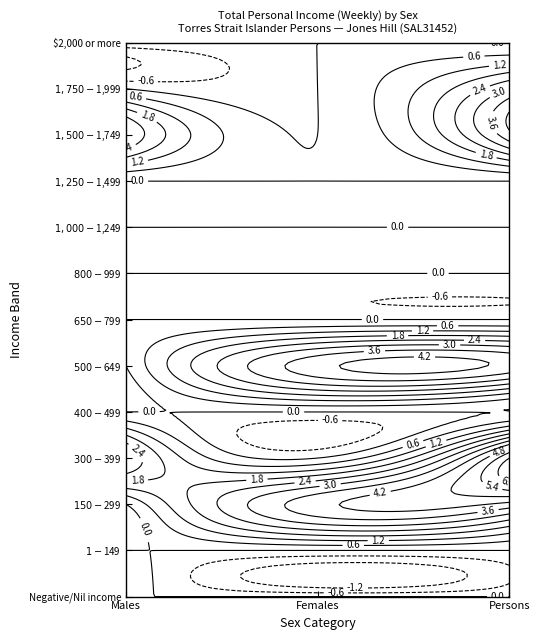

Reading left to right, what are all the values shown in this chart?

Negative/Nil income: 0	0	0
$1-$149: 0	0	0
$150-$299: 0	4	4
$300-$399: 3	0	6
$400-$499: 0	0	0
$500-$649: 0	4	4
$650-$799: 0	0	0
$800-$999: 0	0	0
$1,000-$1,249: 0	0	0
$1,250-$1,499: 0	0	0
$1,500-$1,749: 3	0	4
$1,750-$1,999: 0	0	3
$2,000 or more: 0	0	0